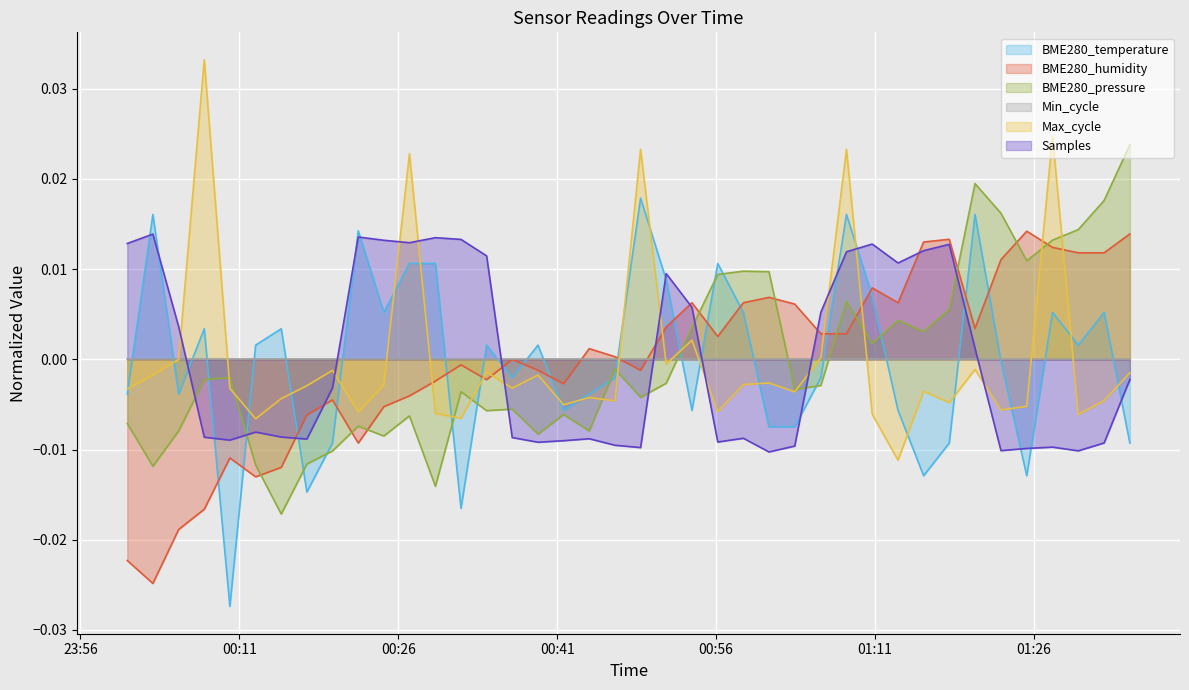

After their last crossing, which series has the higher values: BME280_temperature or BME280_humidity?

BME280_humidity